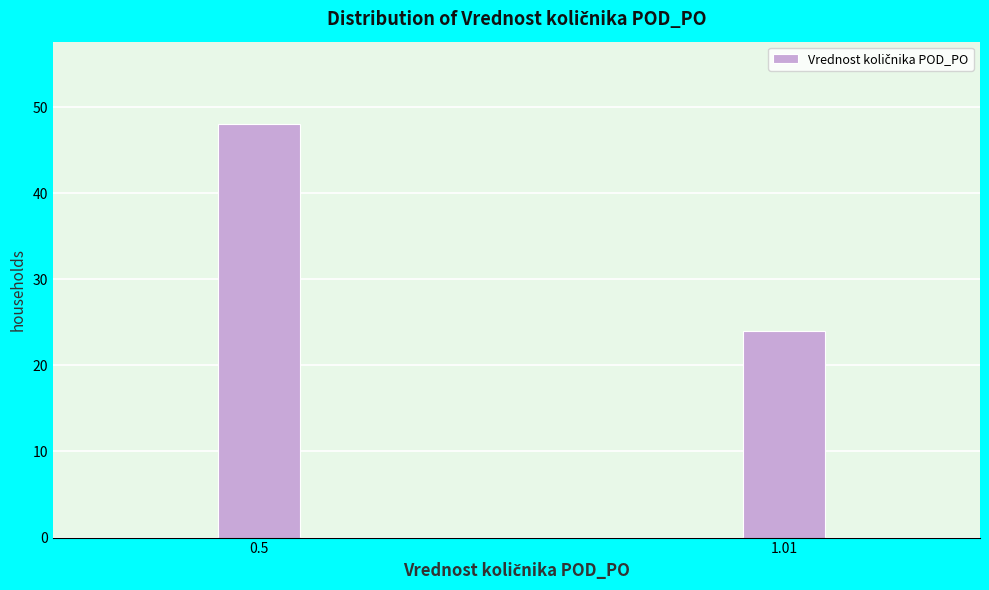

Reading right to left, extract all data points from this chart.

24	48